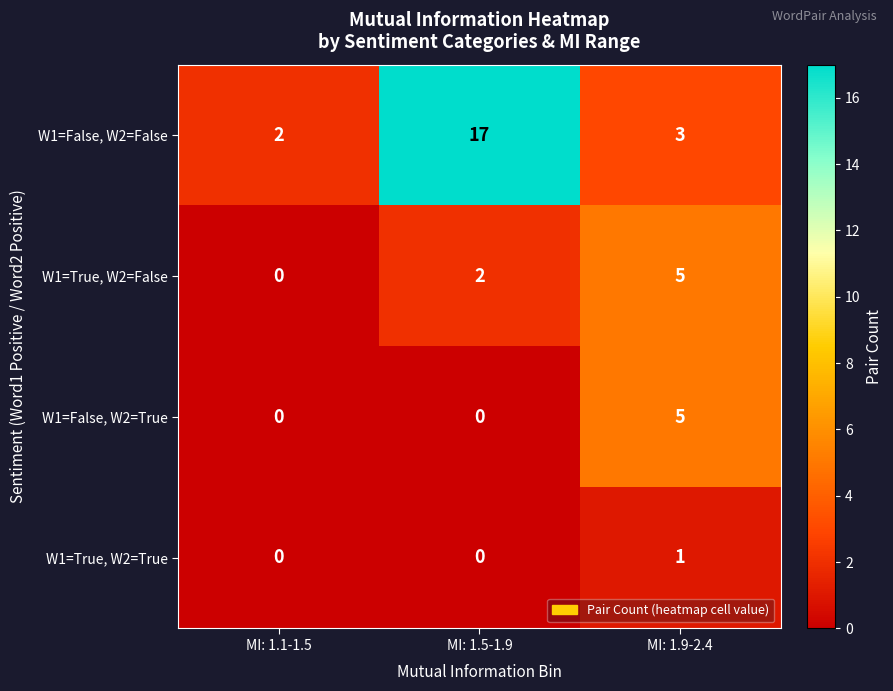

Reading right to left, extract all data points from this chart.

W1=False, W2=False: MI: 1.9-2.4=3	MI: 1.5-1.9=17	MI: 1.1-1.5=2
W1=True, W2=False: MI: 1.9-2.4=5	MI: 1.5-1.9=2	MI: 1.1-1.5=0
W1=False, W2=True: MI: 1.9-2.4=5	MI: 1.5-1.9=0	MI: 1.1-1.5=0
W1=True, W2=True: MI: 1.9-2.4=1	MI: 1.5-1.9=0	MI: 1.1-1.5=0